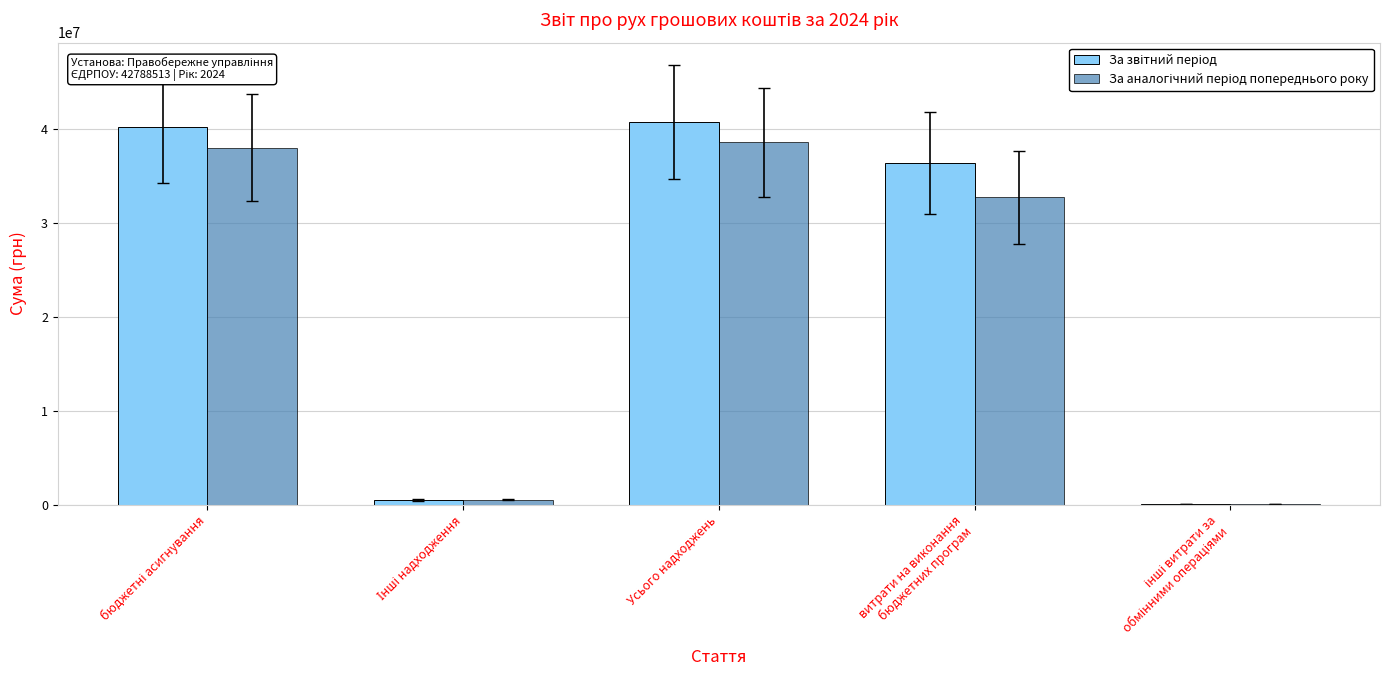

What is the difference between the second highest and second lowest values in the За аналогічний період попереднього року series?

37468405